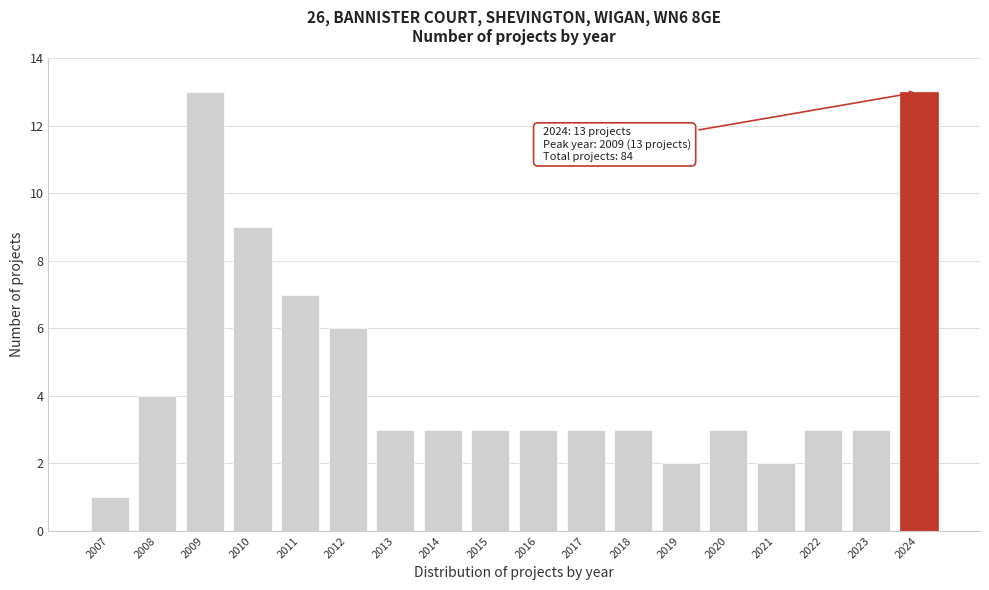

Reading right to left, transcribe all the data shown in this chart.

13	3	3	2	3	2	3	3	3	3	3	3	6	7	9	13	4	1